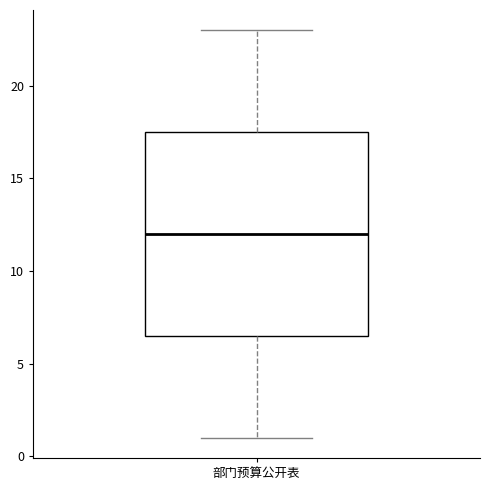

Transcribe this box plot: give where the median line is, the range the box spans, and where the two whiskers end, as read against the y-axis. The values are not printed on the chart, so give them approximately, as read against the axis.

median 12.0, box 6.5 to 17.5, whiskers 1.0 to 23.0